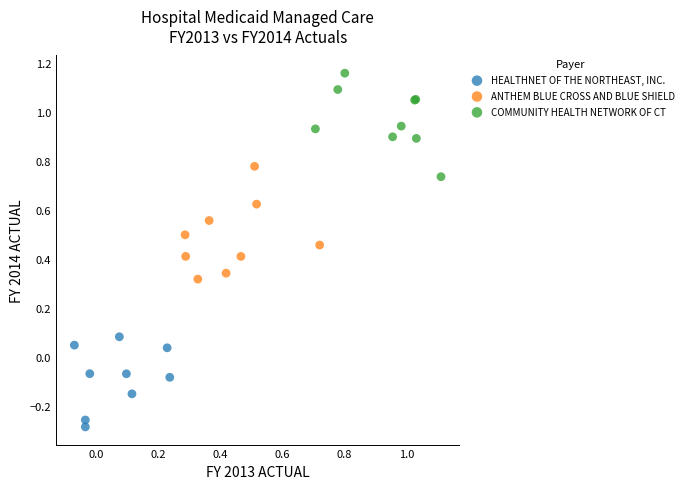

Which series contains the lowest Y value?

HEALTHNET OF THE NORTHEAST, INC.